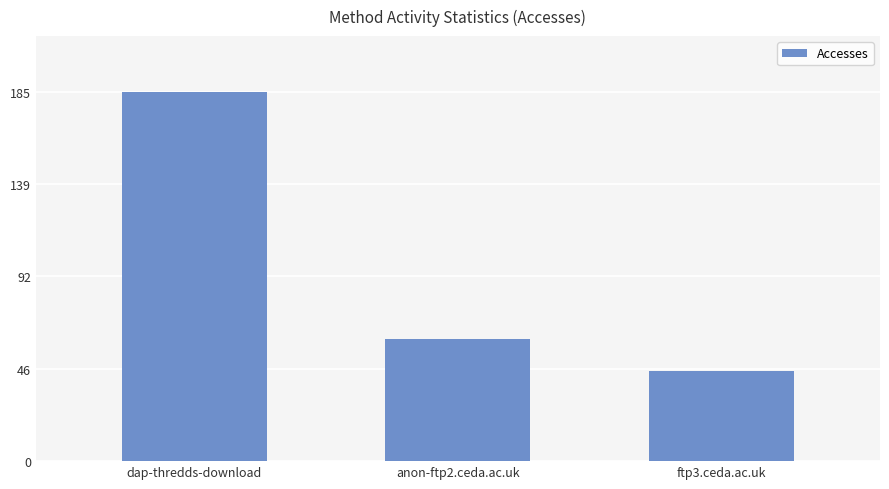

Is it true that the value at dap-thredds-download is 185?

True